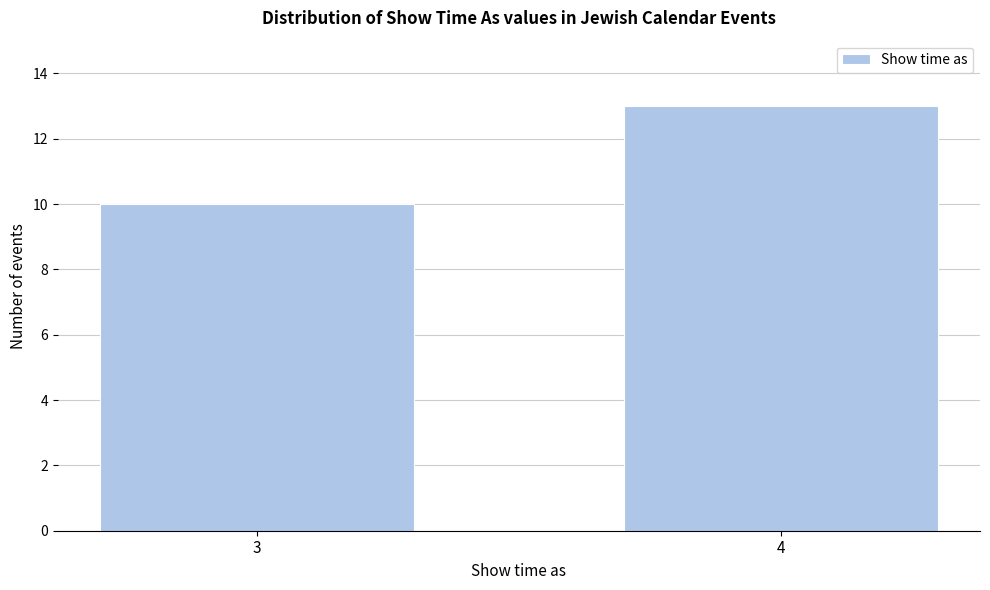

Reading left to right, extract all data points from this chart.

10	13